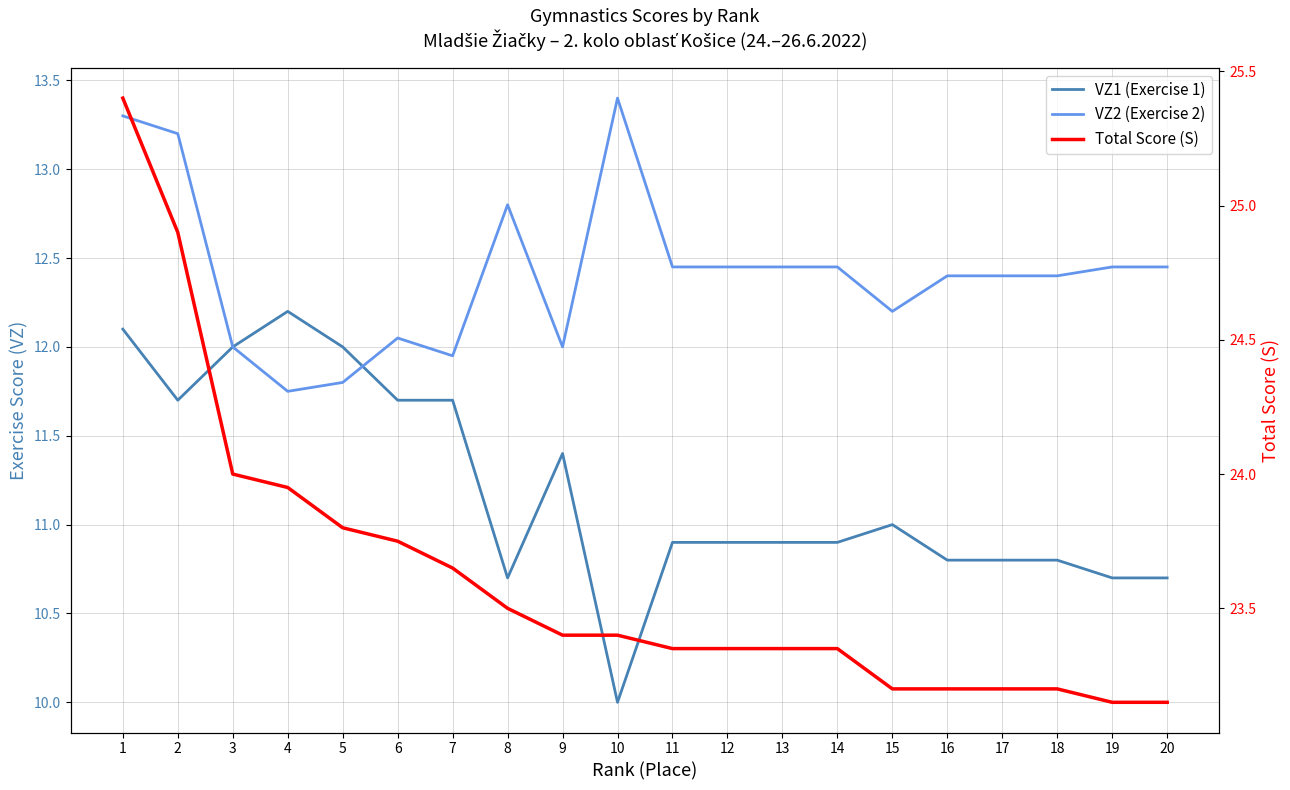

What is the highest value of the VZ1 (Exercise 1) series?

12.2